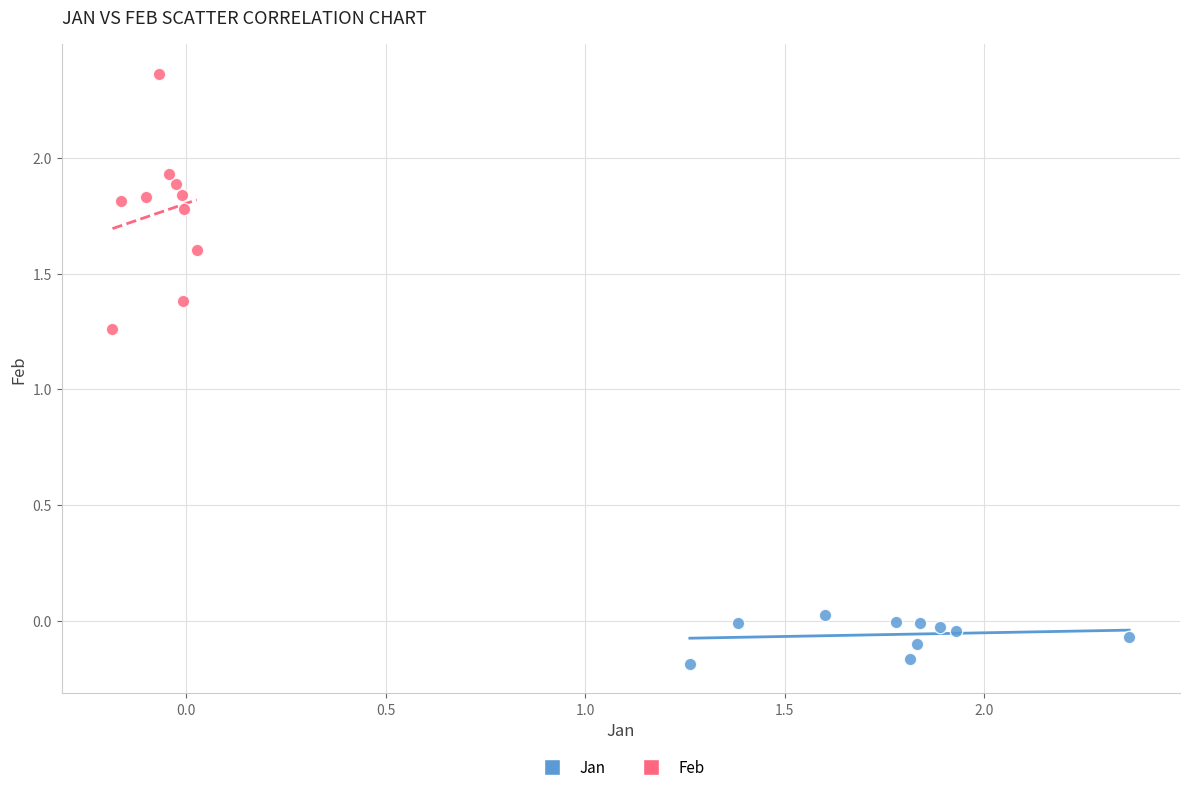

Which series contains the lowest Y value?

Jan